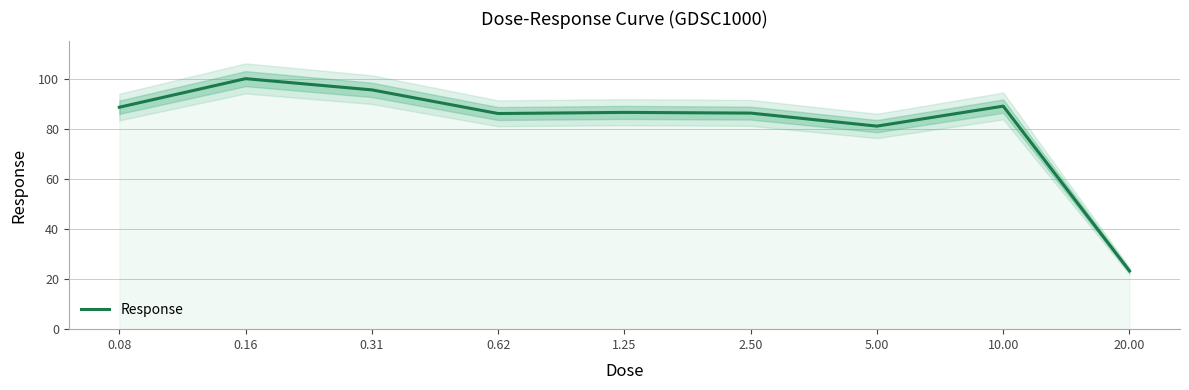

Reading left to right, transcribe all the data shown in this chart.

0.08=88.7	0.16=100.1	0.31=95.6	0.62=86.2	1.25=86.6	2.50=86.3	5.00=81.1	10.00=89.1	20.00=23.3